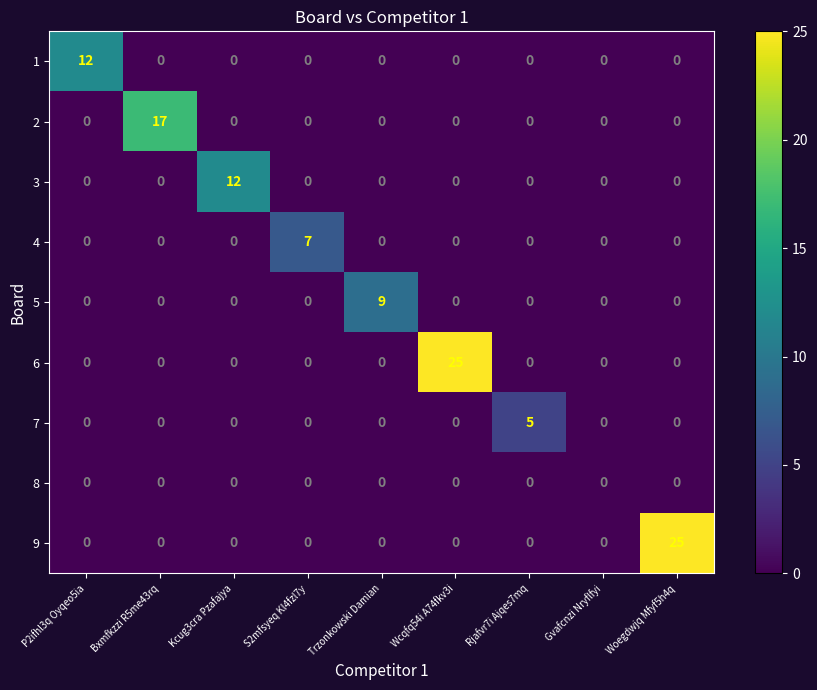

What is the total value across all series at Rjafvr7i Ajqes7mq?

5